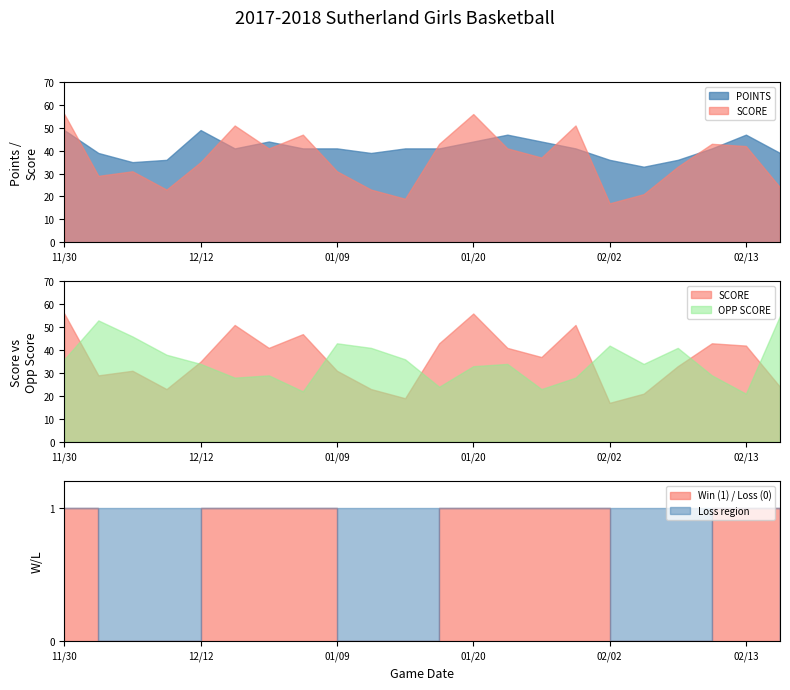

After their last crossing, which series has the higher values: POINTS or SCORE?

POINTS